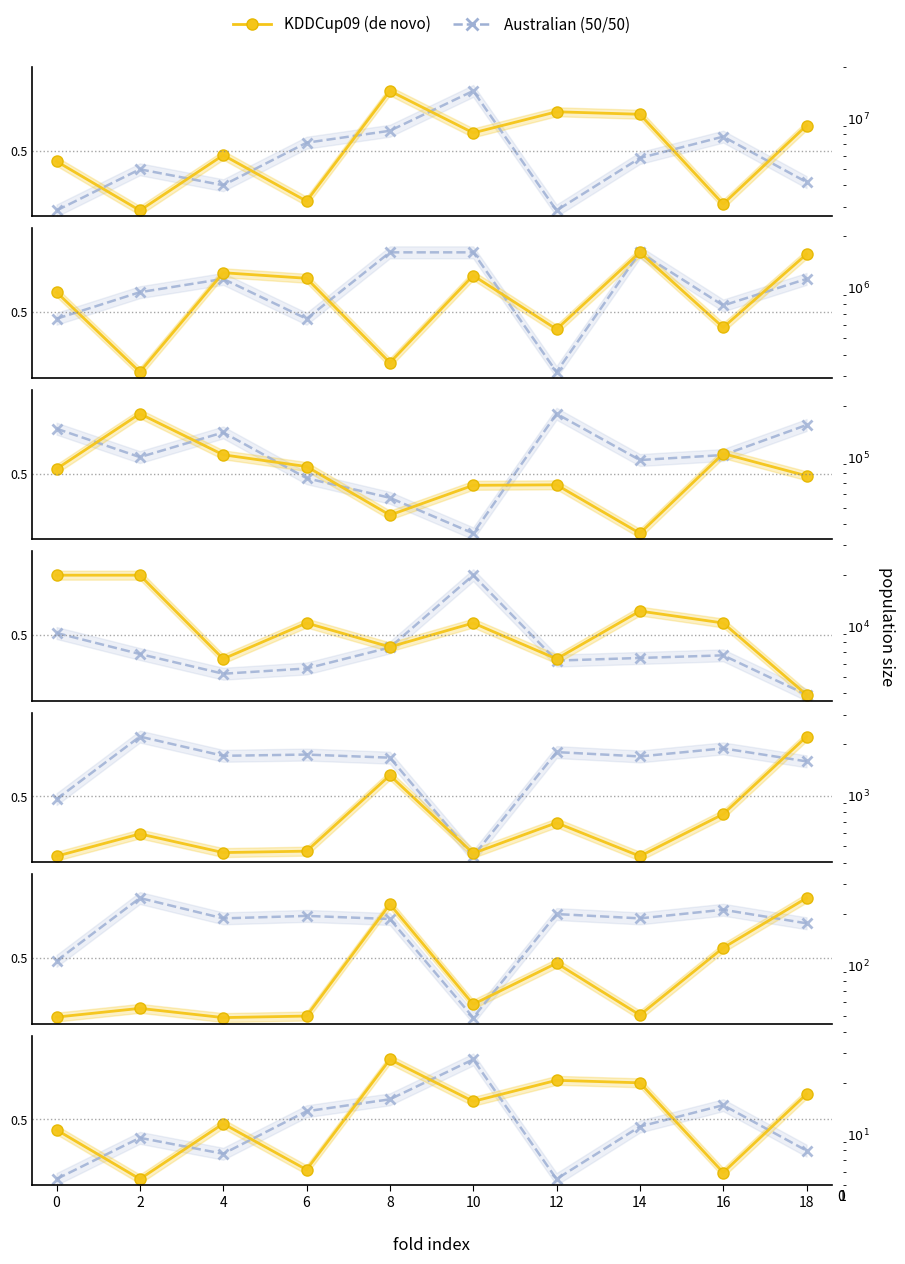

Count the KDDCup09 values in the range 0 to 1.

10